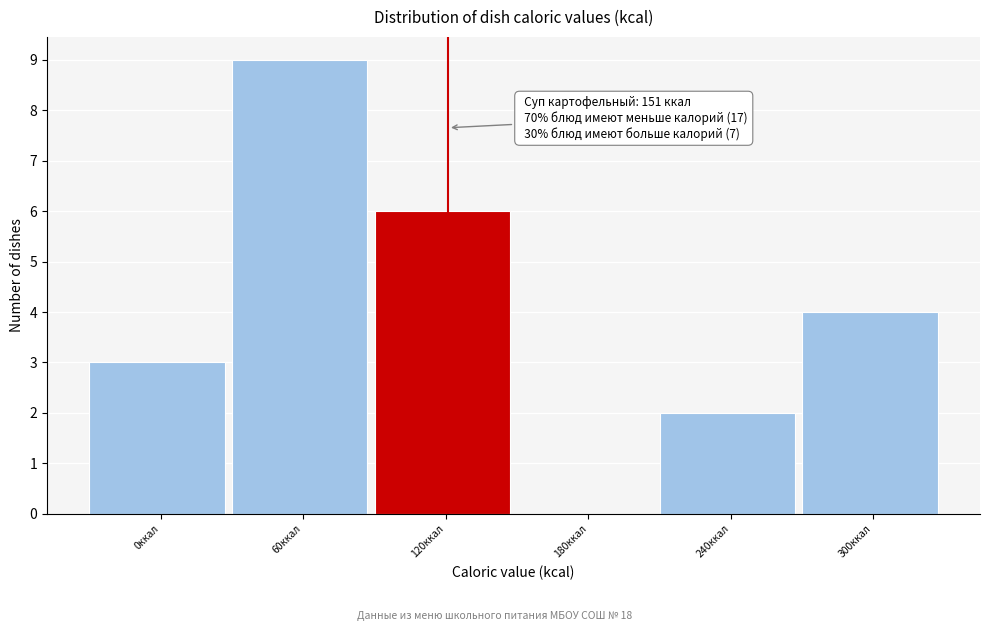

Reading right to left, extract all data points from this chart.

300ккал=4	240ккал=2	180ккал=0	120ккал=6	60ккал=9	0ккал=3